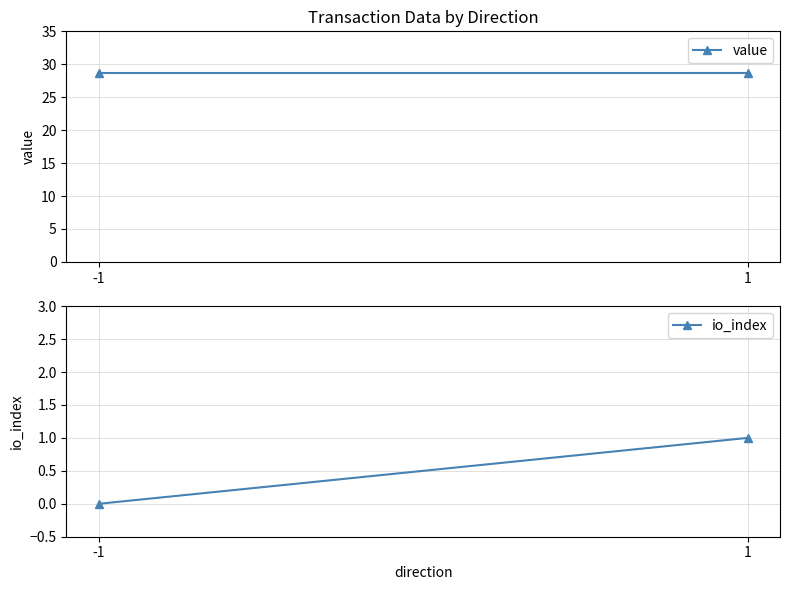

How many values in the io_index series are below 1?

1